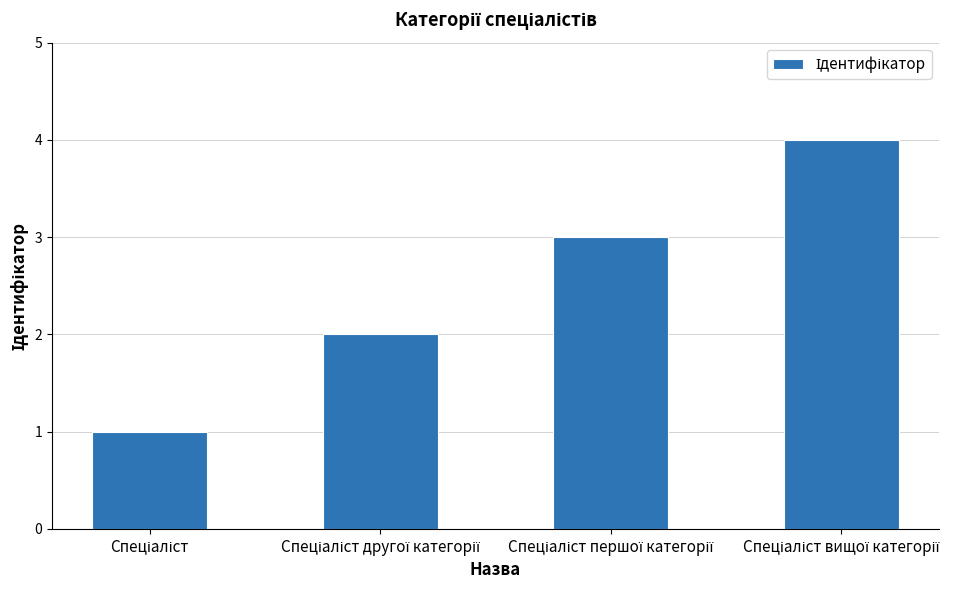

What is the difference between the maximum and minimum values?

3